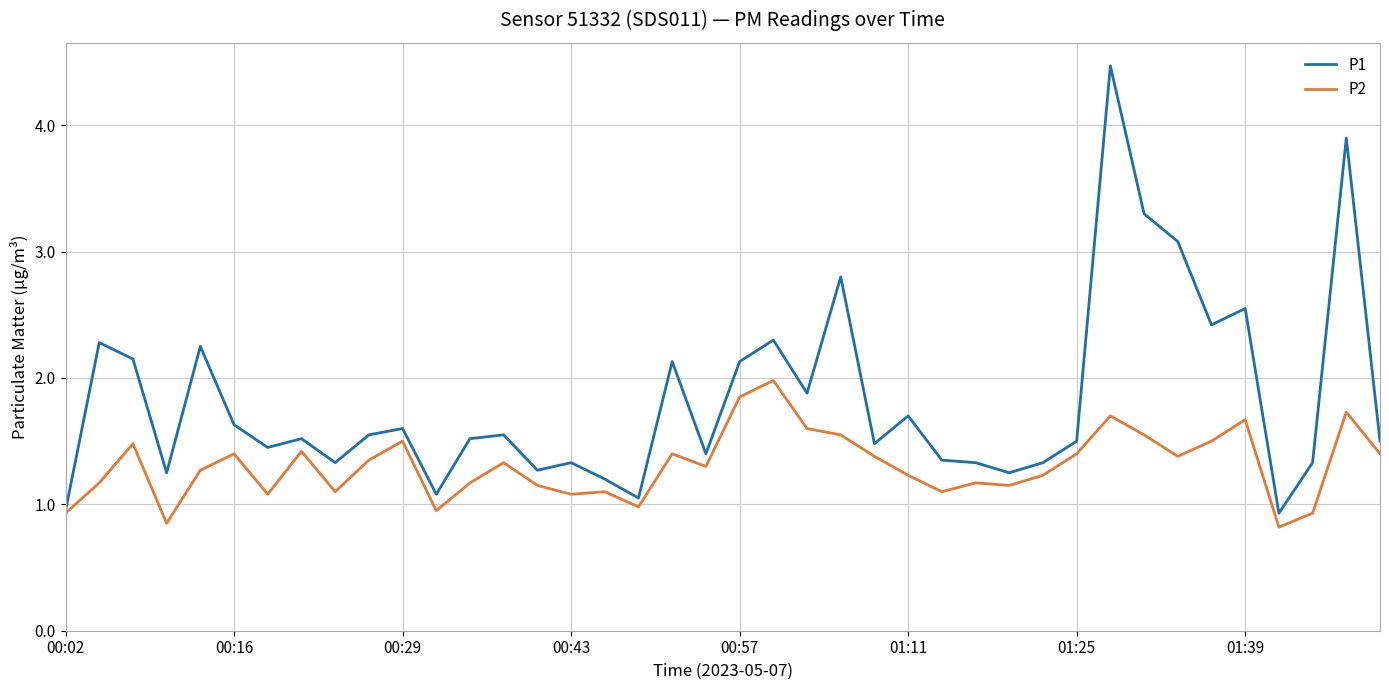

What is the maximum value for P1?

4.5